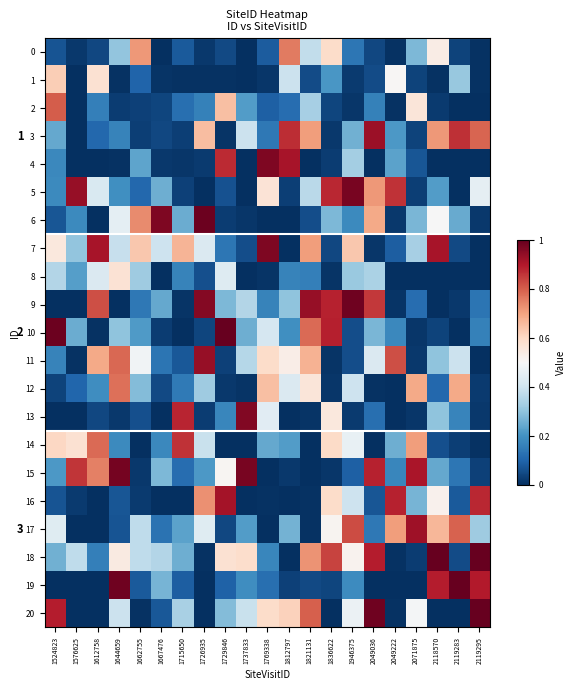

Rank the series by their maximum value, from lowest to highest.

row_8, row_1, row_0, row_12, row_2, row_14, row_16, row_17, row_3, row_11, row_13, row_4, row_7, row_5, row_15, row_9, row_6, row_18, row_10, row_20, row_19